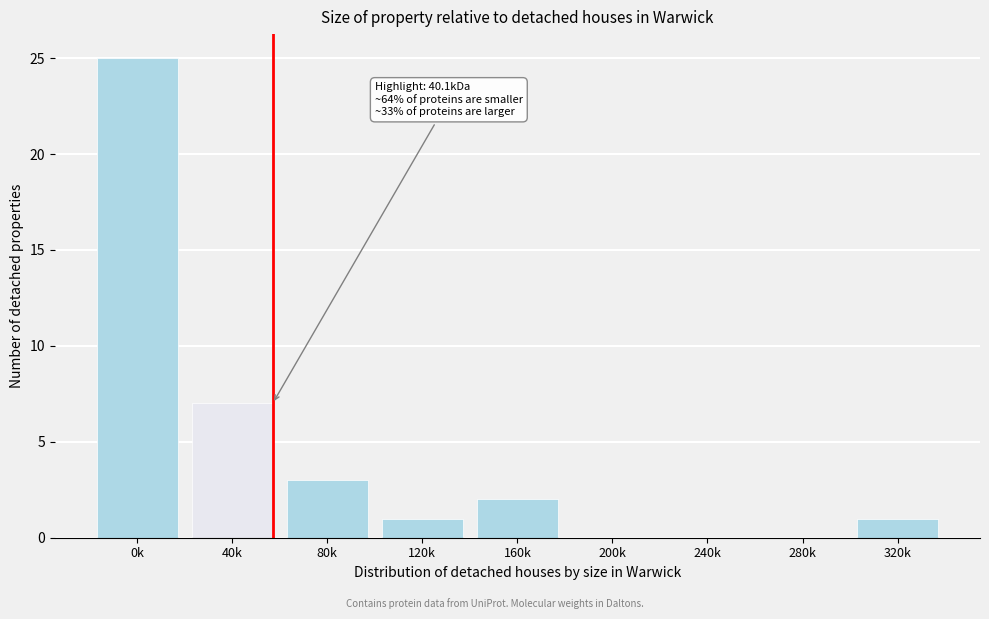

Reading right to left, what are all the values shown in this chart?

320k=1	280k=0	240k=0	200k=0	160k=2	120k=1	80k=3	40k=7	0k=25